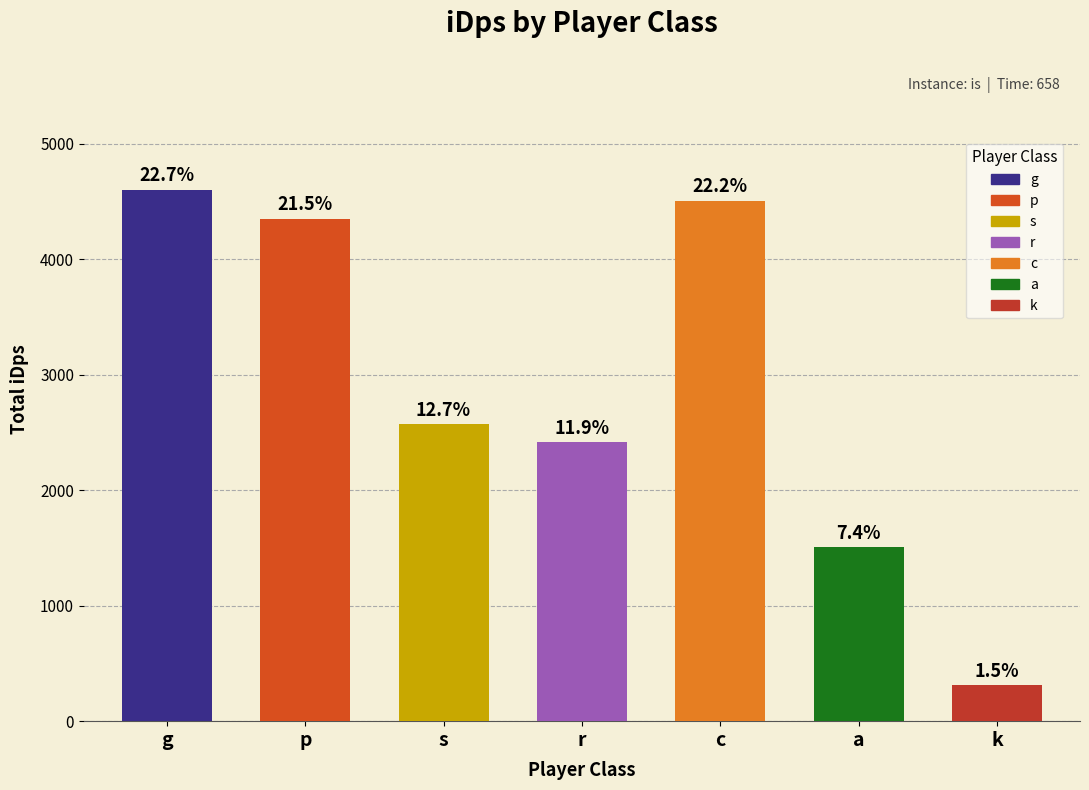

What is the sum of the values at a and c?

6011.7